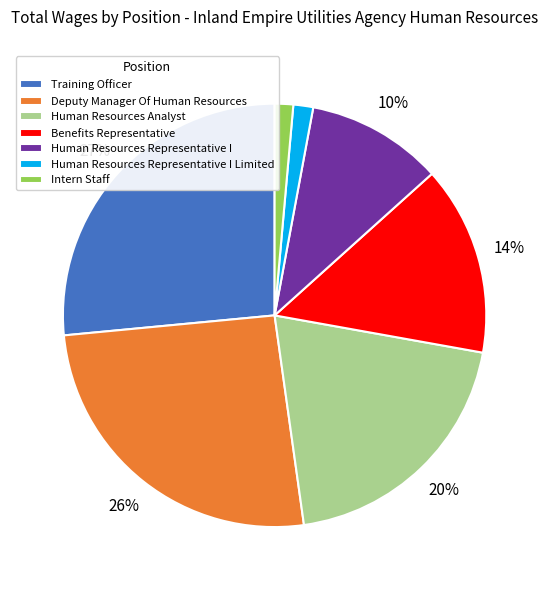

To the nearest percent, what is the difference between the Training Officer and Deputy Manager Of Human Resources slice percentages?

1%